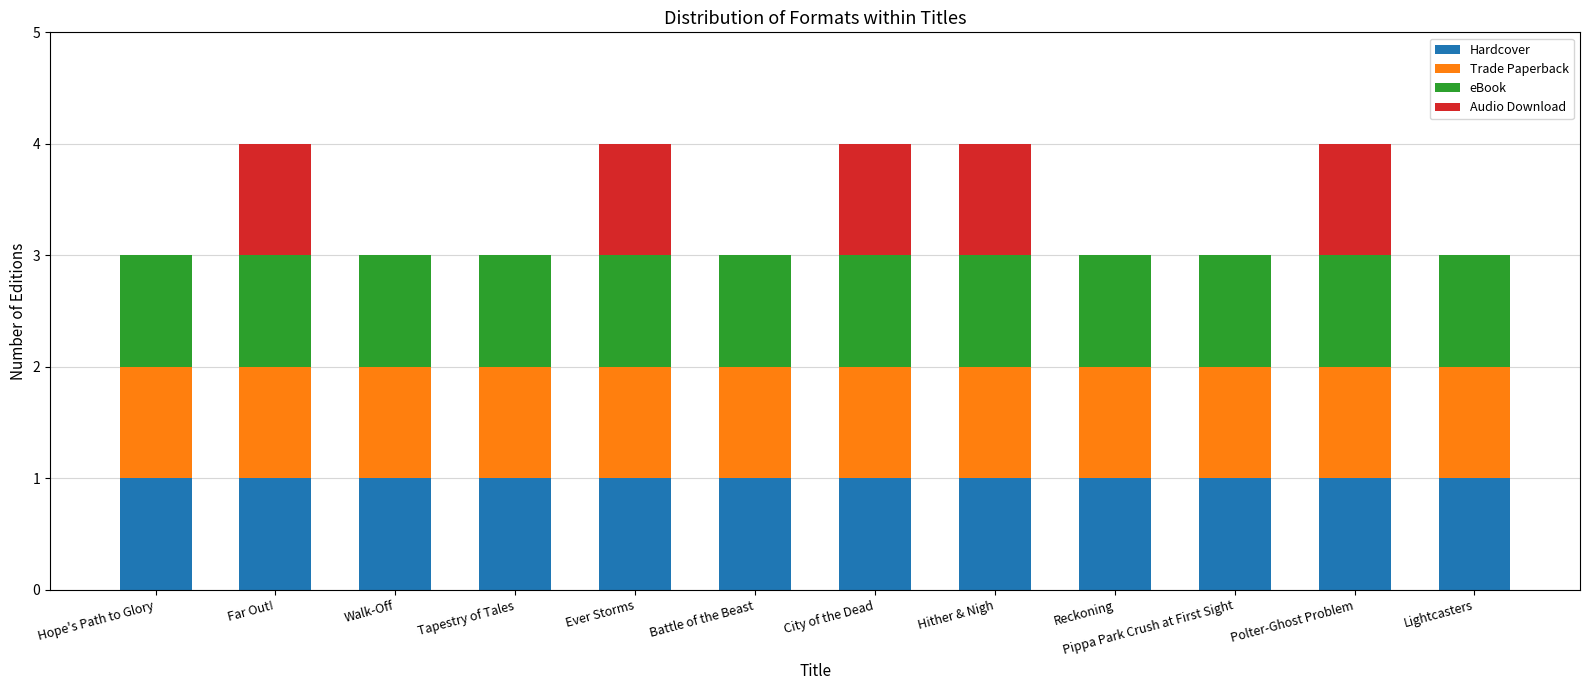

What is the total value across all series at Walk-Off?

3